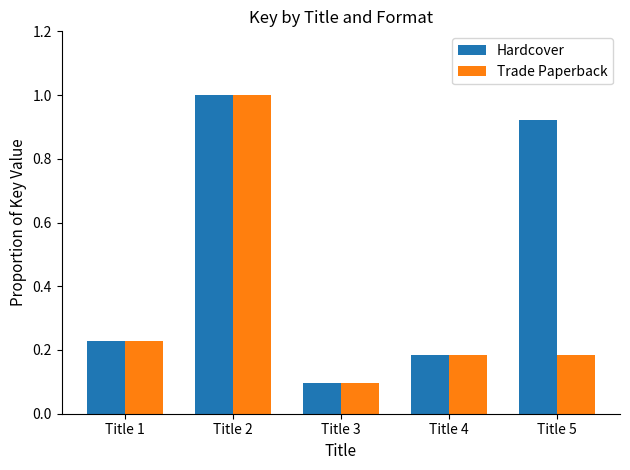

What is the difference between the Trade Paperback values at Title 5 and Title 2?

0.8